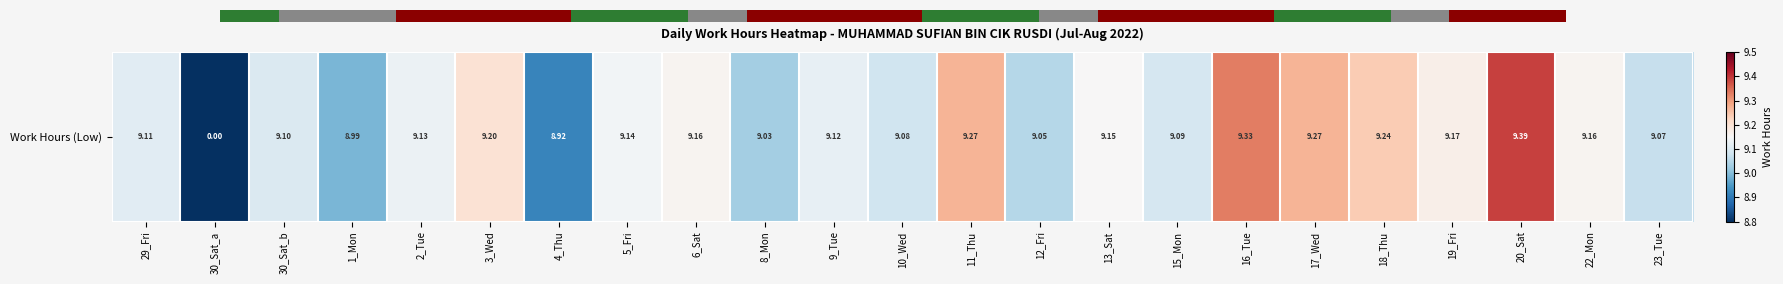

The value at 9_Tue is 9.1. True or false?

True